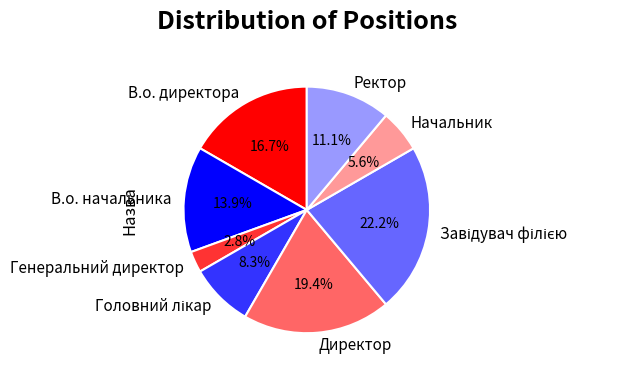

Combined, do Директор and В.о. начальника account for over 50%?

No